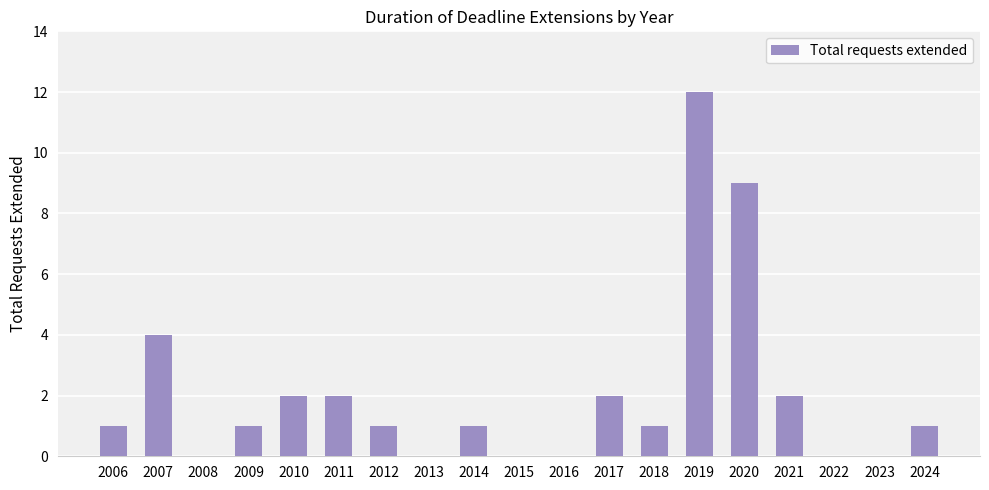

What is the difference between the values at 2014 and 2019?

11